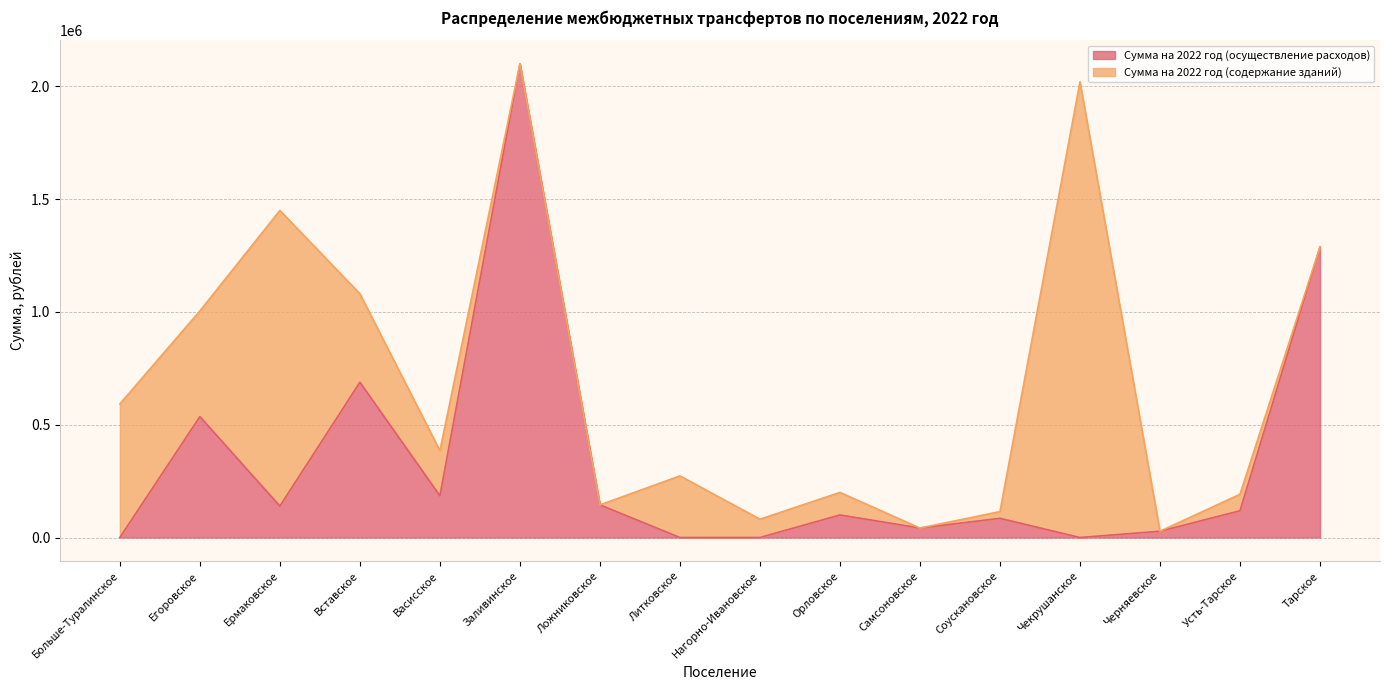

What is the sum of all values?

5454963.9